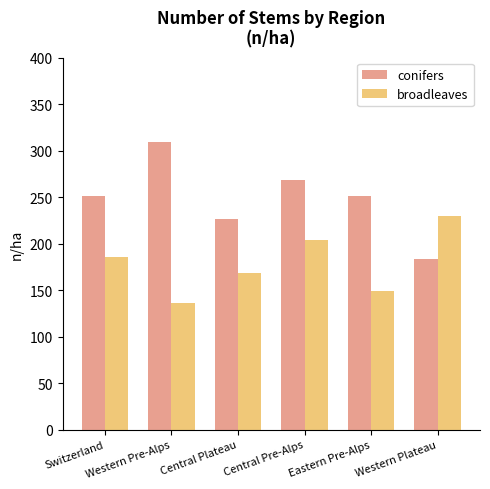

What is the average value of the broadleaves series?

179